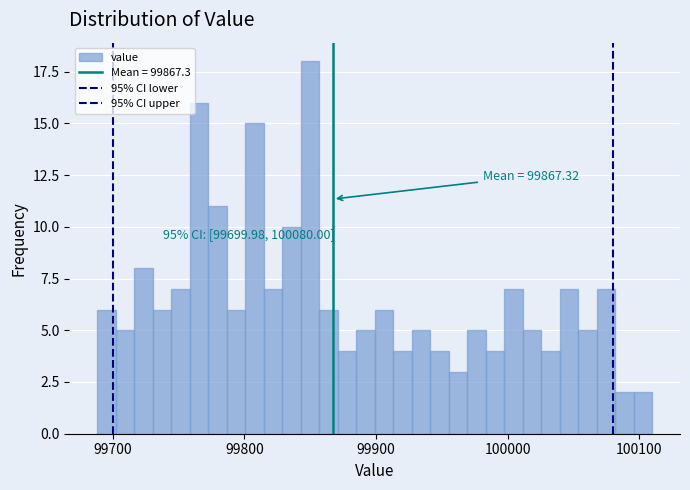

Around what value on the x-axis is the tallest bar? Give the approximate position of its centre, as read against the axis.

99850